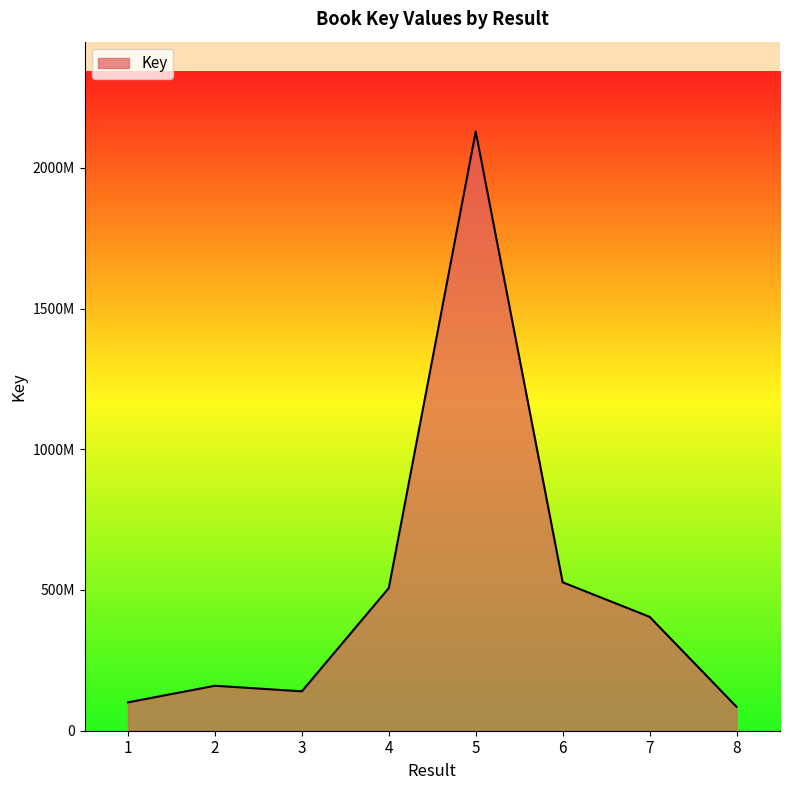

Reading left to right, list all the values displayed in this chart.

1=100776464	2=159787843	3=139920024	4=506949420	5=2128808557	6=527303847	7=404658077	8=84949144